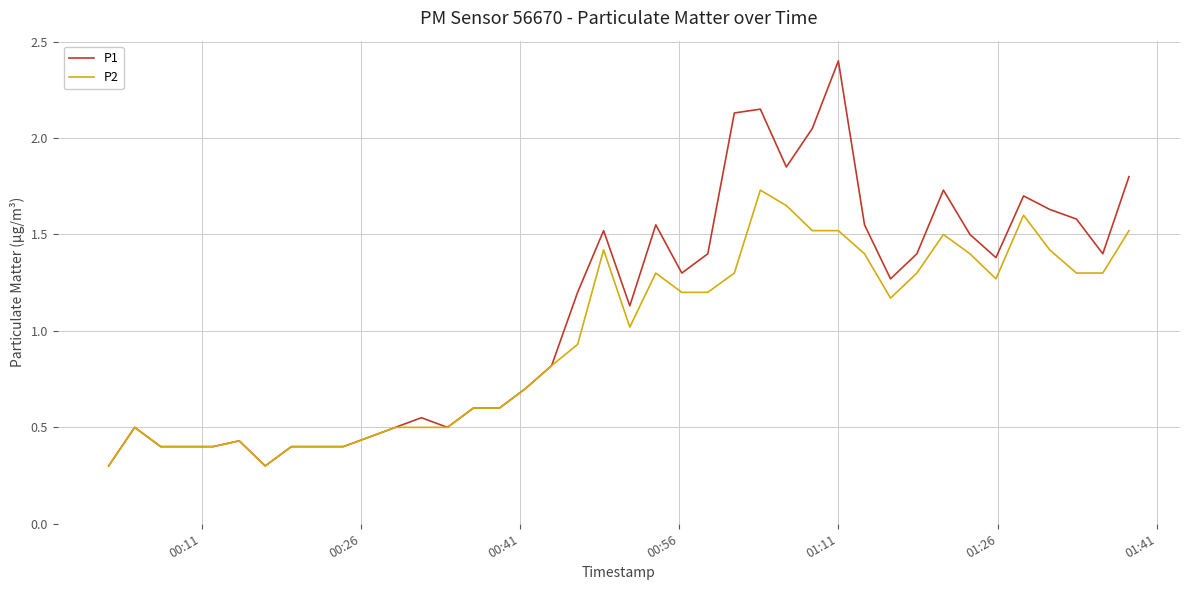

What is the minimum value for P1?

0.3